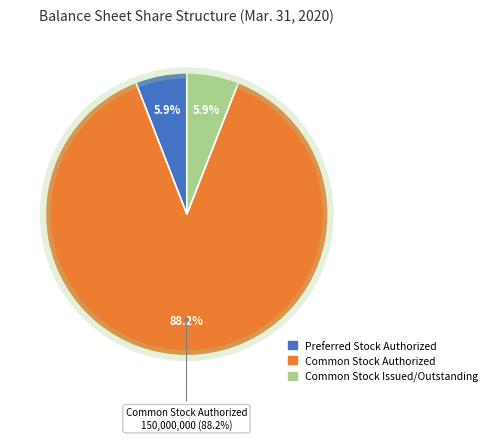

What is the largest slice in the pie chart?

Common Stock Authorized